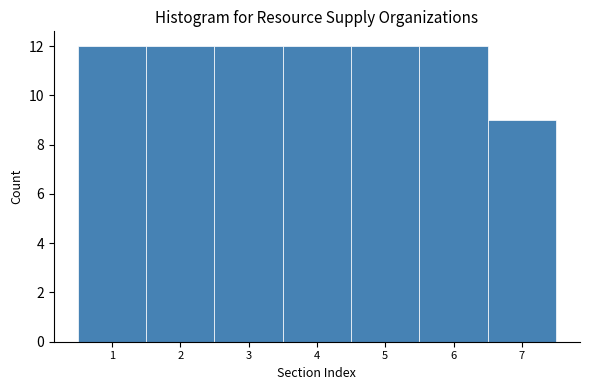

What is the height of the bar covering 4.5 to 5.5 on the x-axis? The values are not printed on the chart, so give them approximately, as read against the axis.

12